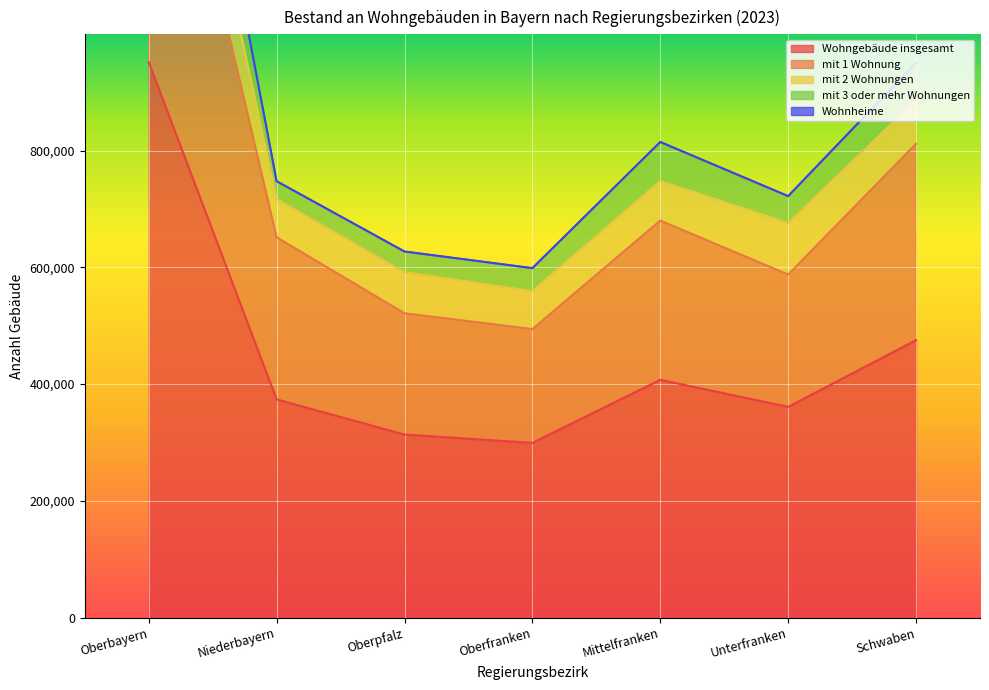

True or false: mit 3 oder mehr Wohnungen and Wohngebäude insgesamt cross at least once.

False